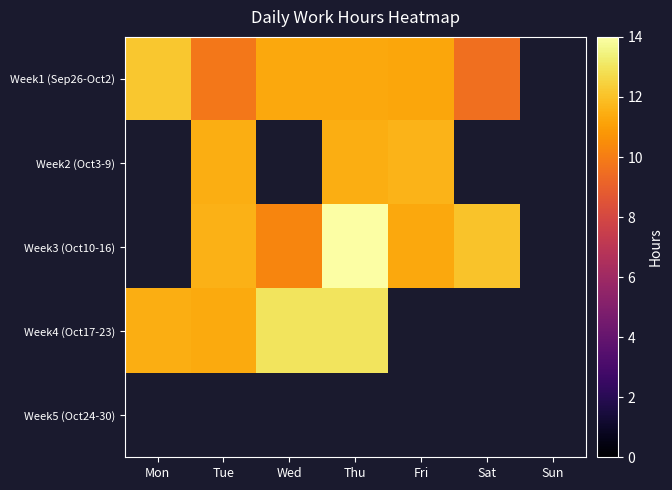

At Tue, list the series in order from largest to smallest.

Week3 (Oct10-16), Week4 (Oct17-23), Week5 (Oct24-30), Week2 (Oct3-9), Week1 (Sep26-Oct2)